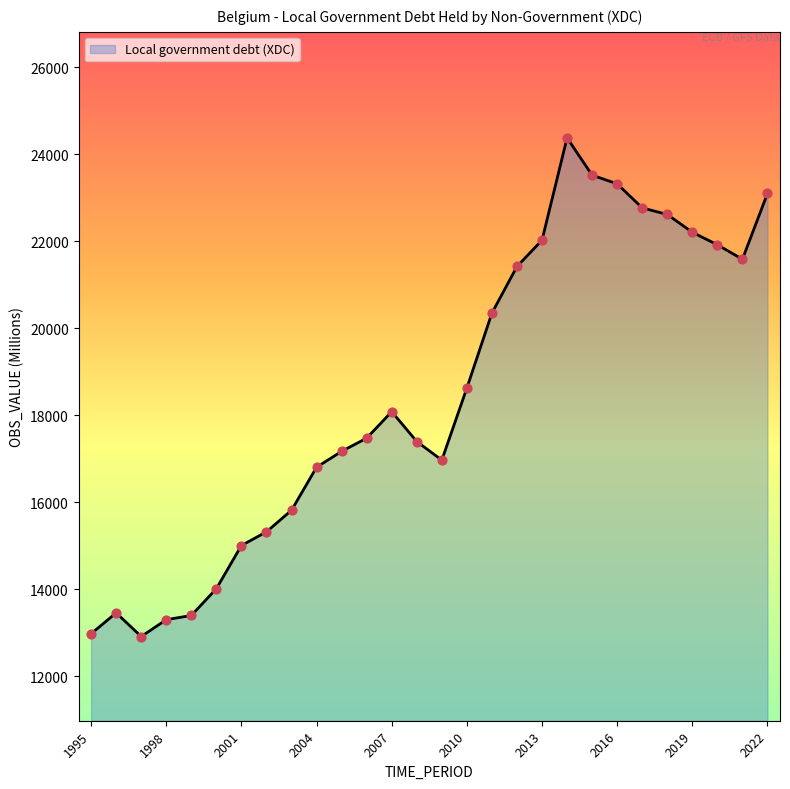

What is the greatest value displayed?

24374.0